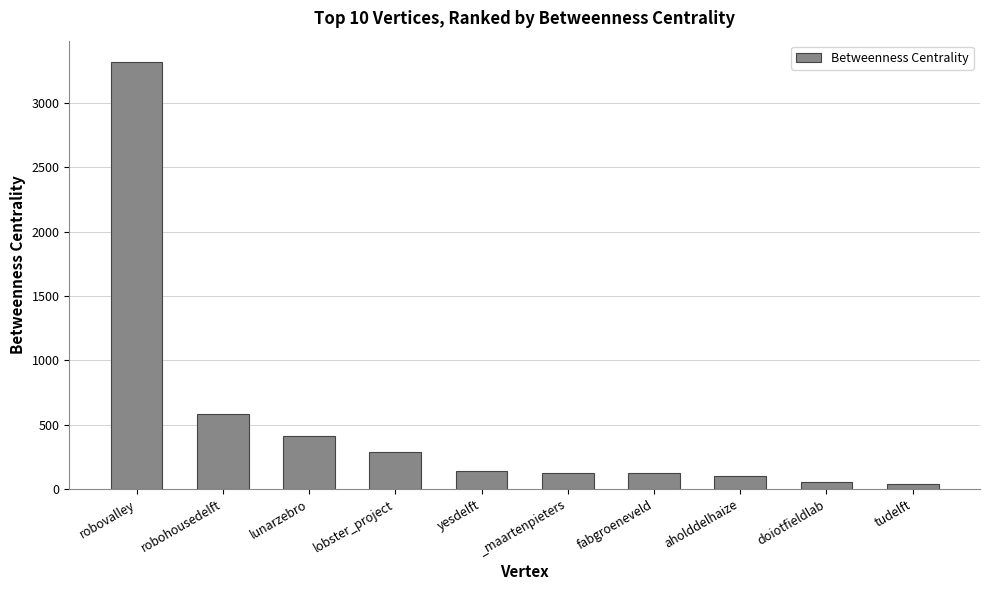

What is the difference between the maximum and minimum values?

3281